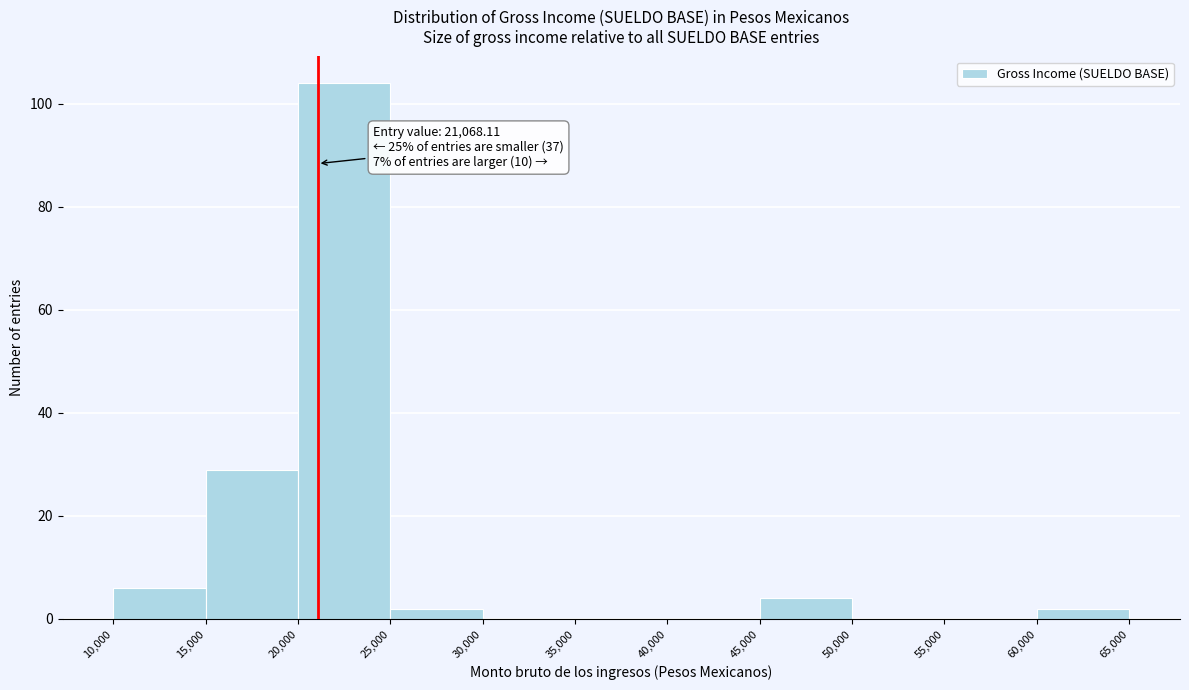

Over which range of the x-axis is the bar tallest?

20,000 to 25,000